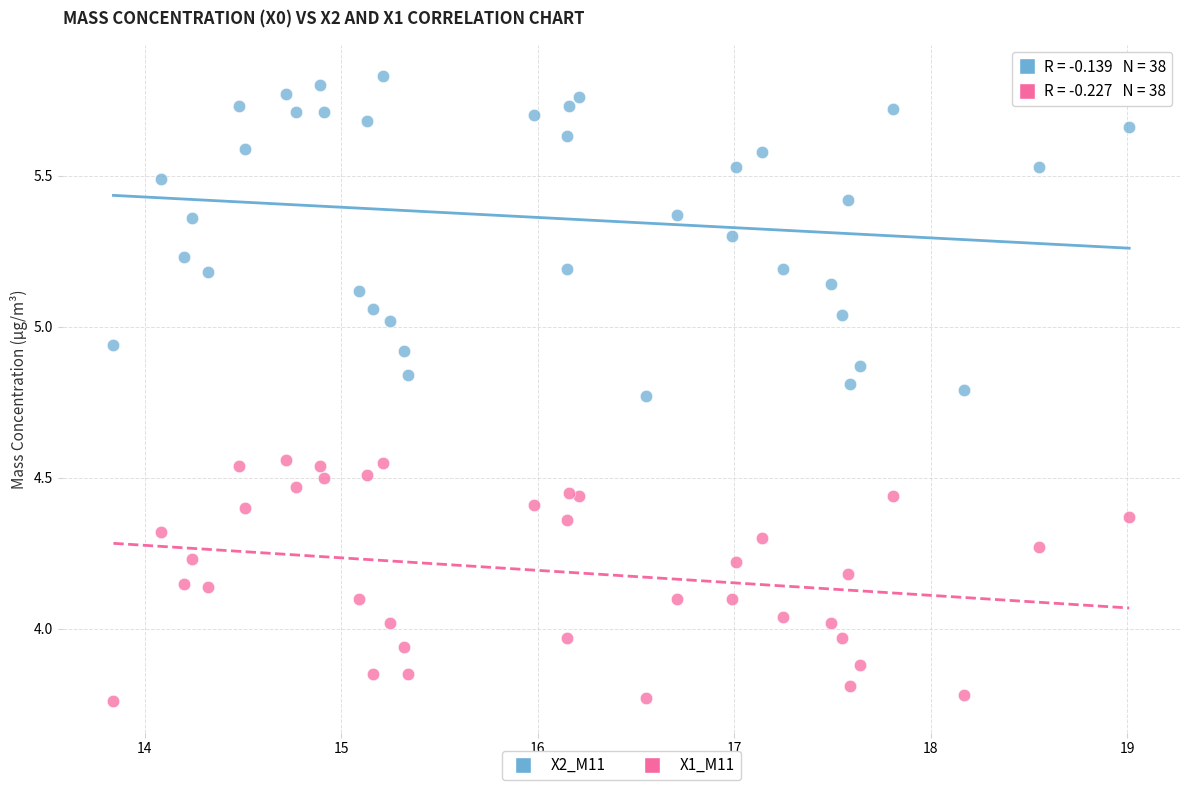

Which series has the widest spread of Y values?

X2_M11